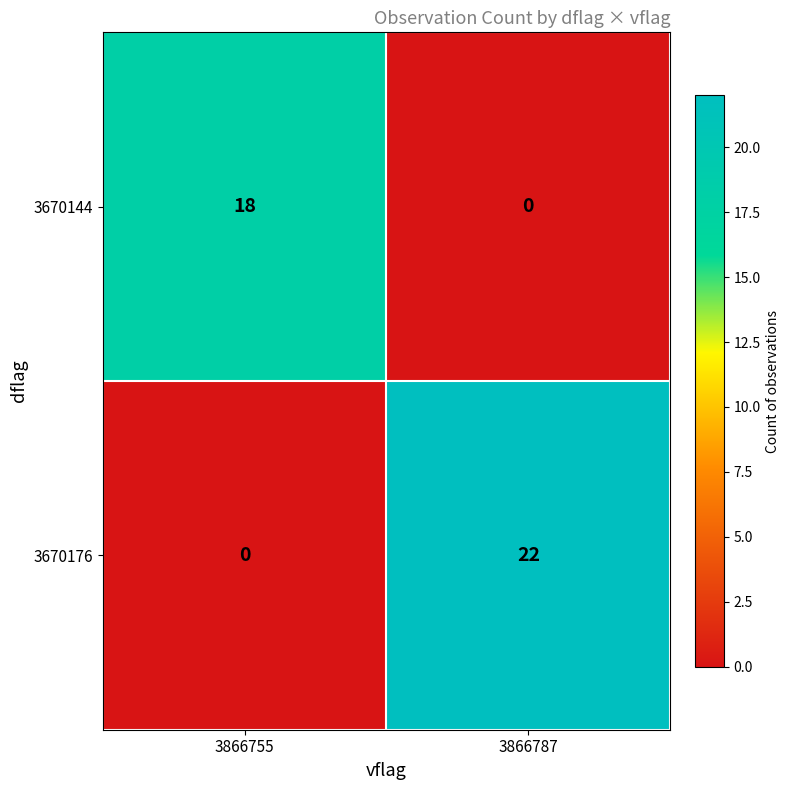

Rank the series by their maximum value, from lowest to highest.

3670144, 3670176